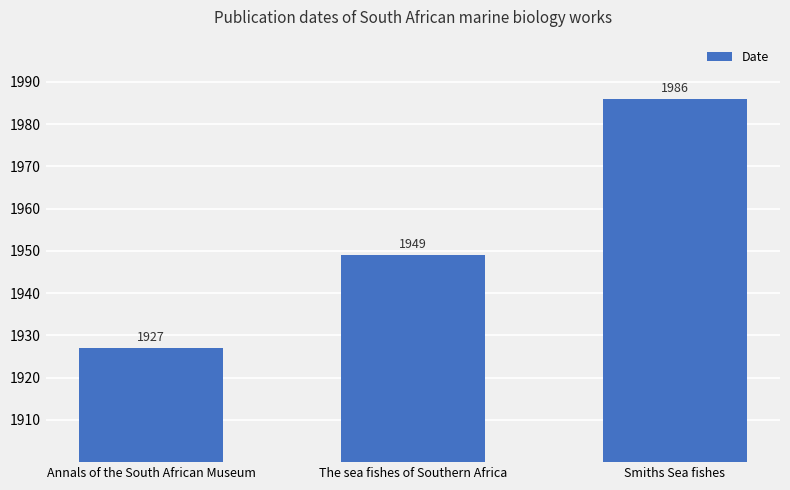

How many distinct data groups are displayed?

1